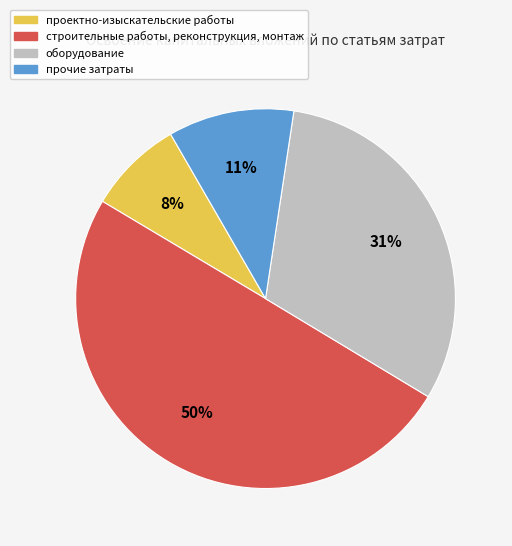

Does проектно-изыскательские работы represent more than half of the total?

No